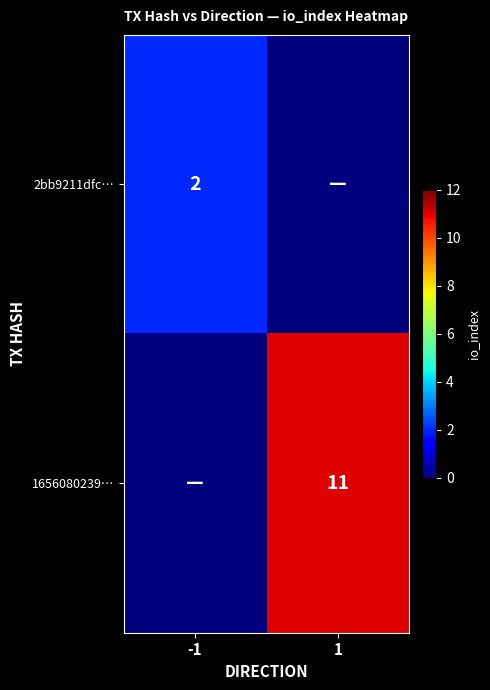

The value of 1656080239… at 1 is 7. True or false?

False